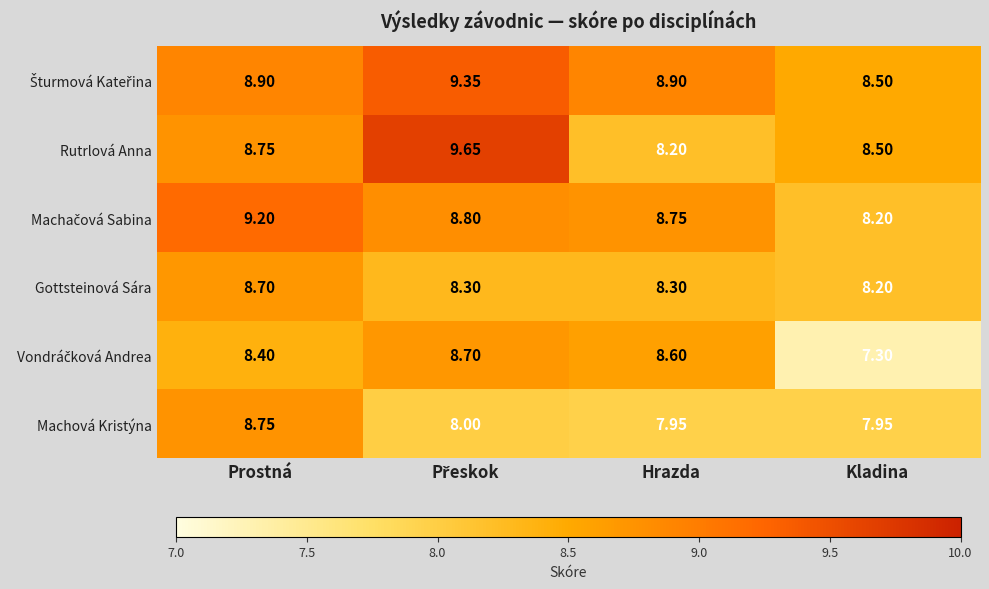

At which label is Gottsteinová Sára closest to 8?

Kladina